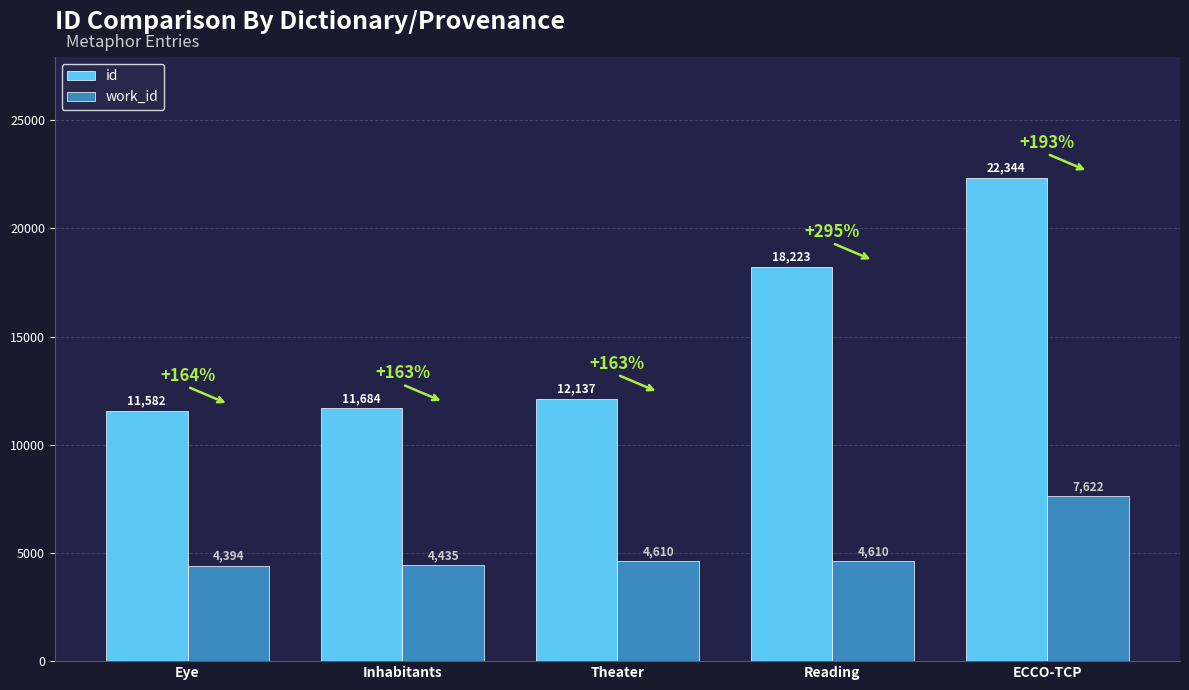

True or false: work_id has a value of 7622 at ECCO-TCP.

True